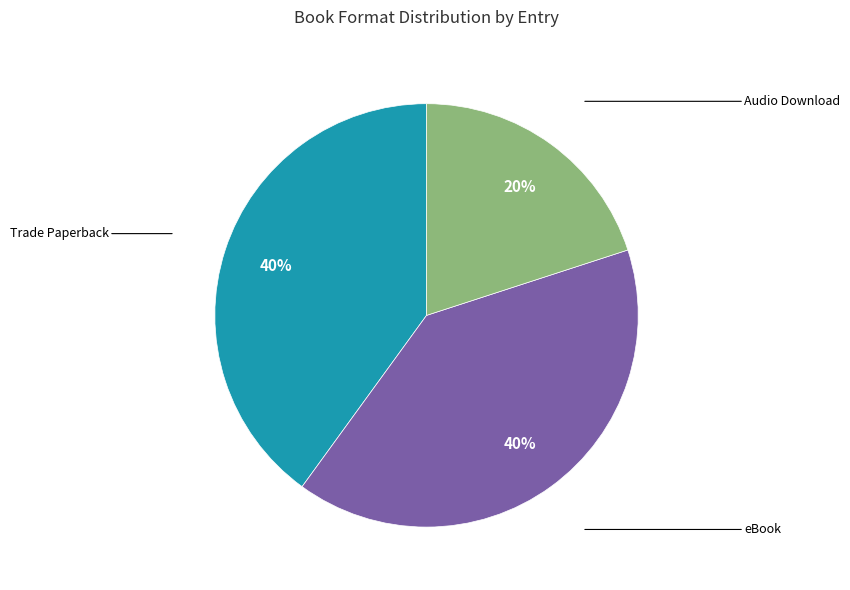

What is the ratio of the value at eBook to the value at Audio Download?

2.0